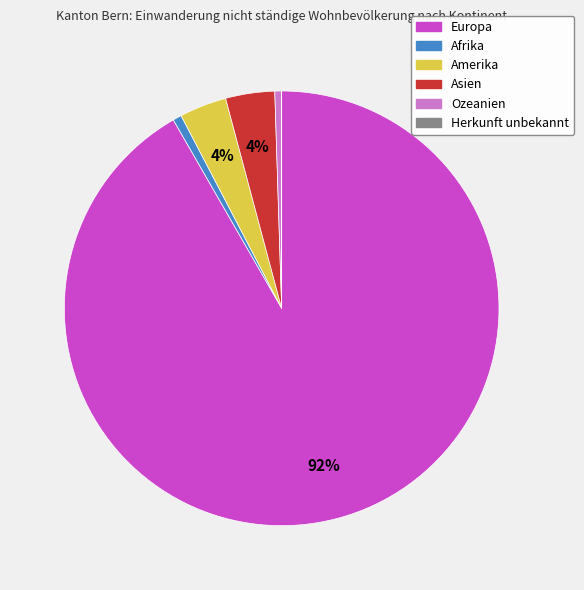

Is it true that Asien is 4% of the pie?

True